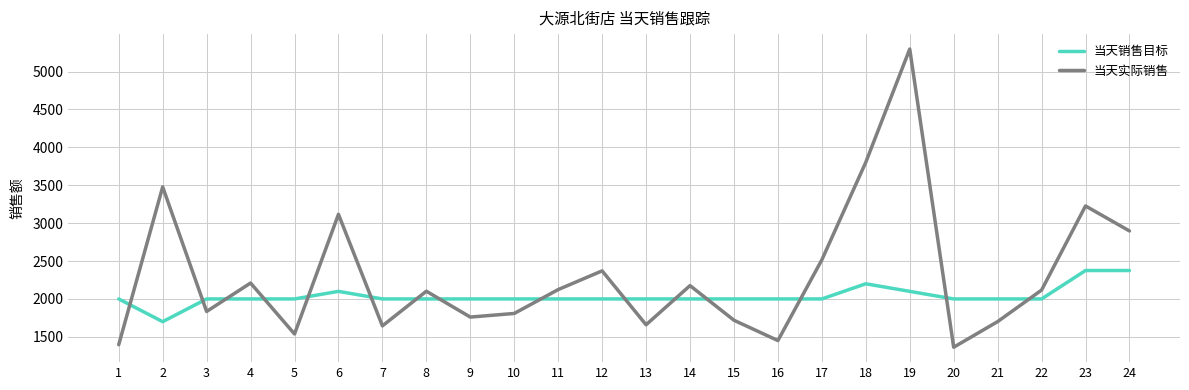

The 当天实际销售 series shows 2195.8 at 18. True or false?

False